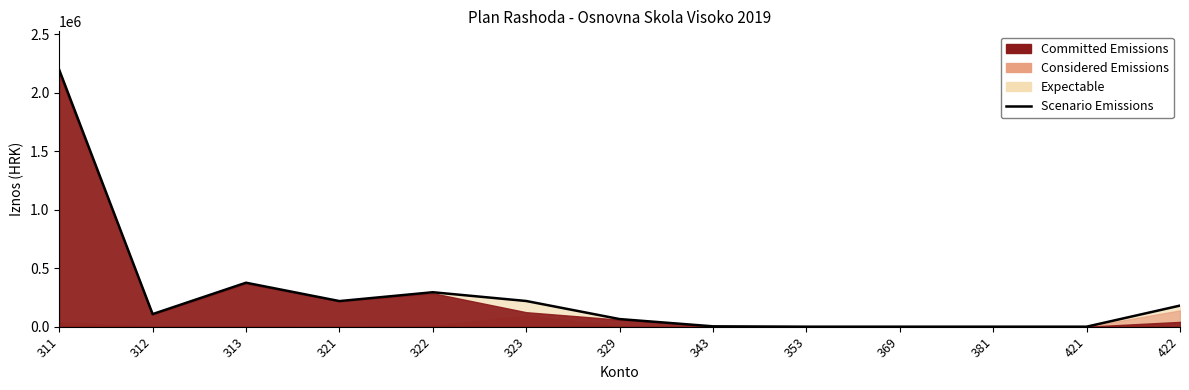

List the labels in order of value, largest first.

311, 313, 322, 323, 321, 422, 312, 329, 343, 353, 369, 381, 421